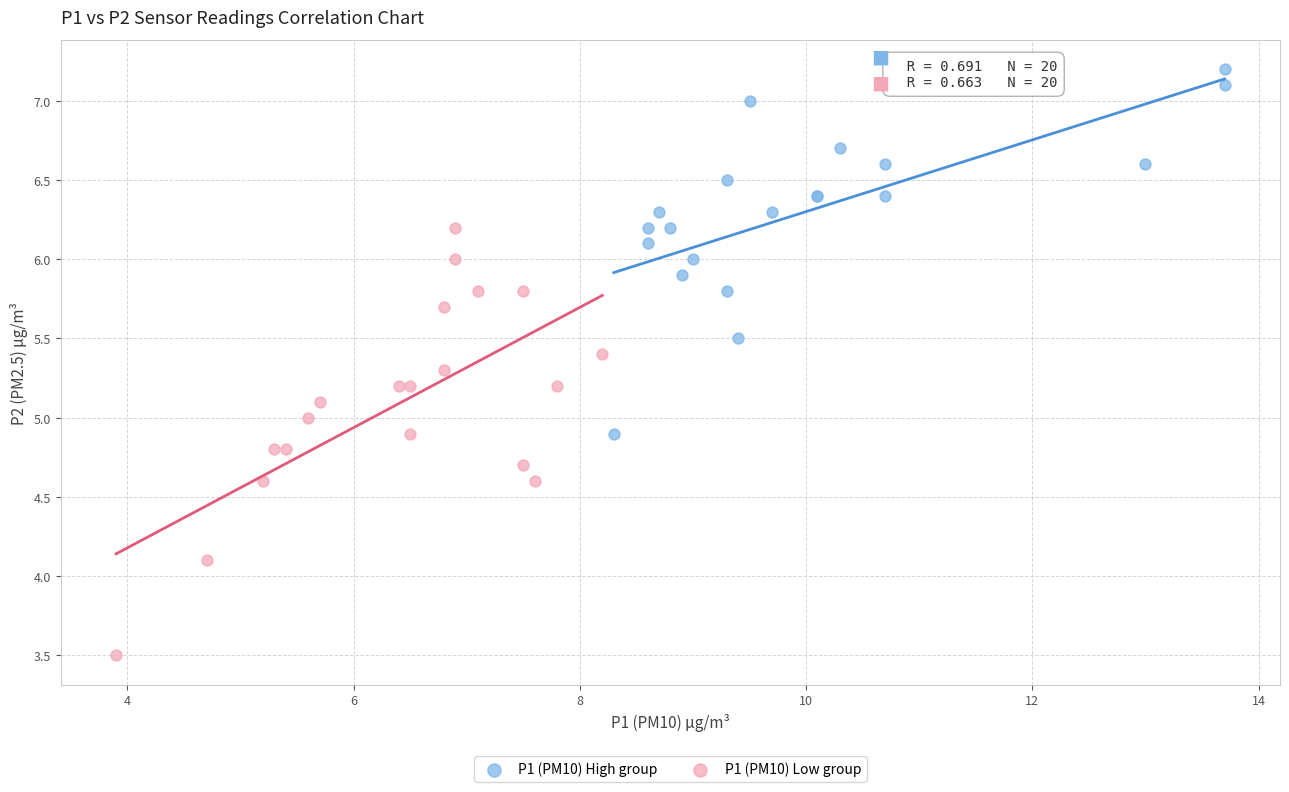

Which series reaches the maximum Y coordinate?

P1 (PM10) High group